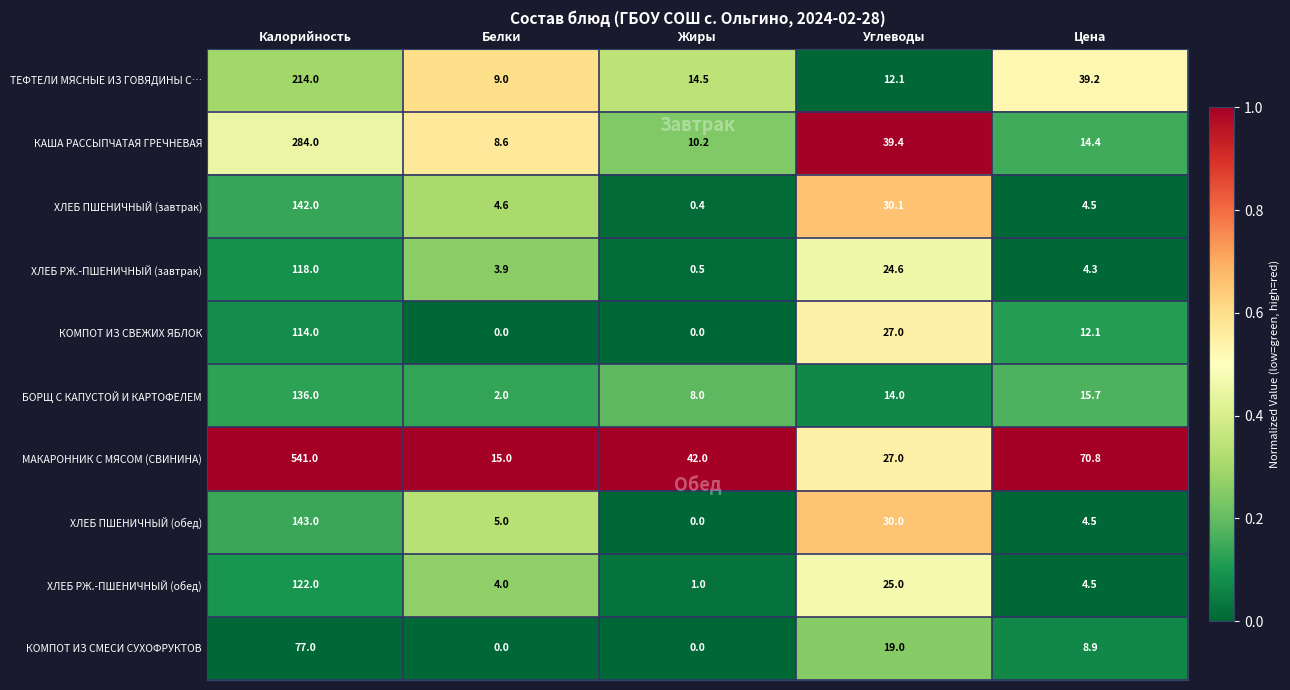

Which series has the largest range (max minus min)?

МАКАРОННИК С МЯСОМ (СВИНИНА)